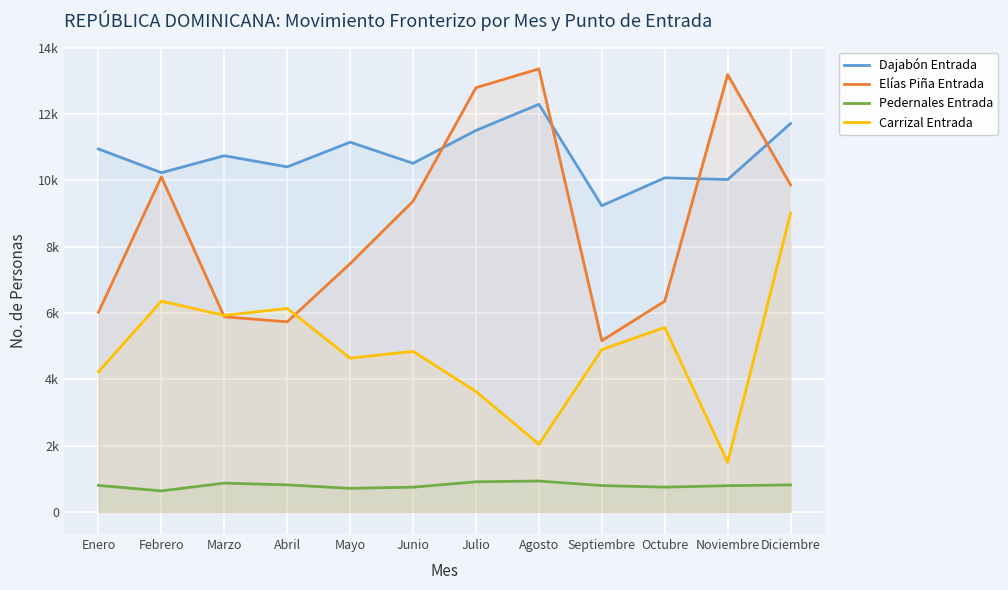

True or false: Dajabón Entrada has a value of 2437 at Noviembre.

False